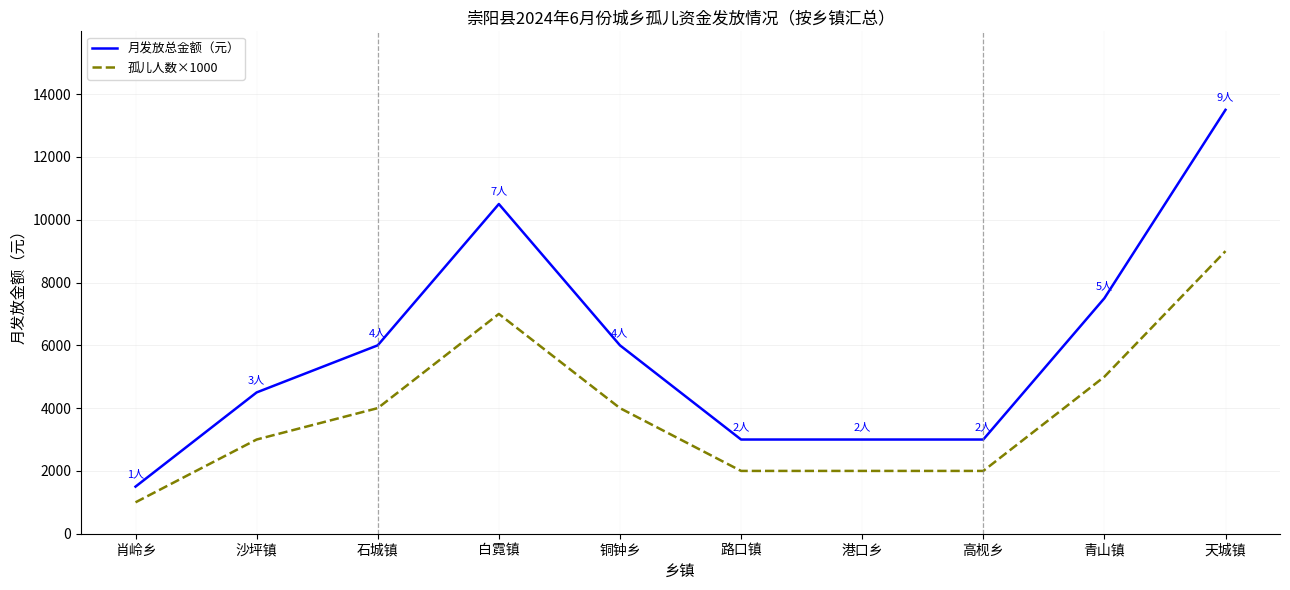

What value does the 月发放总金额（元） series have at 青山镇, to the nearest 100?

7500